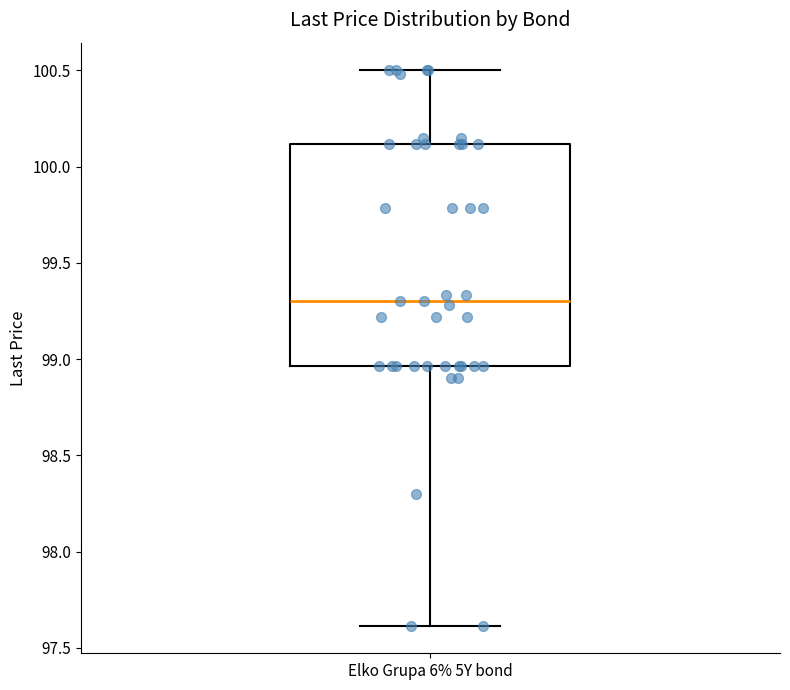

Where does the upper whisker of the box for Elko Grupa 6% 5Y bond end on the y-axis? The values are not printed on the chart, so give them approximately, as read against the axis.

100.50